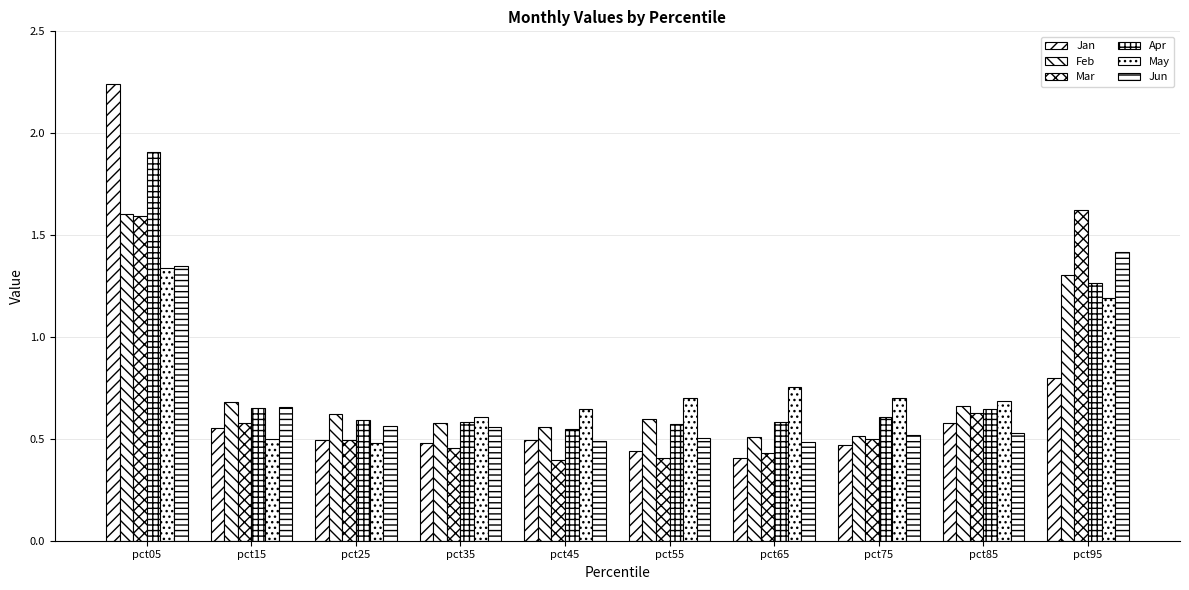

Rank the series at pct75 from lowest to highest value.

Jan, Mar, Feb, Jun, Apr, May